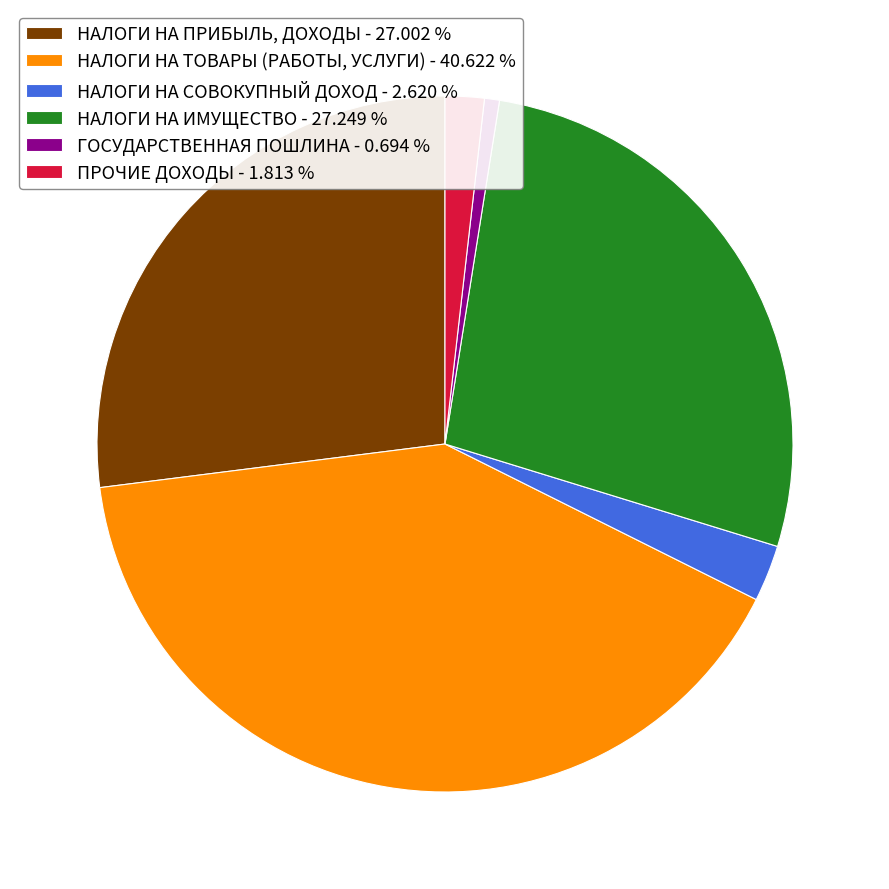

What is the ratio of the value at НАЛОГИ НА СОВОКУПНЫЙ ДОХОД to the value at НАЛОГИ НА ТОВАРЫ (РАБОТЫ, УСЛУГИ)?

0.1